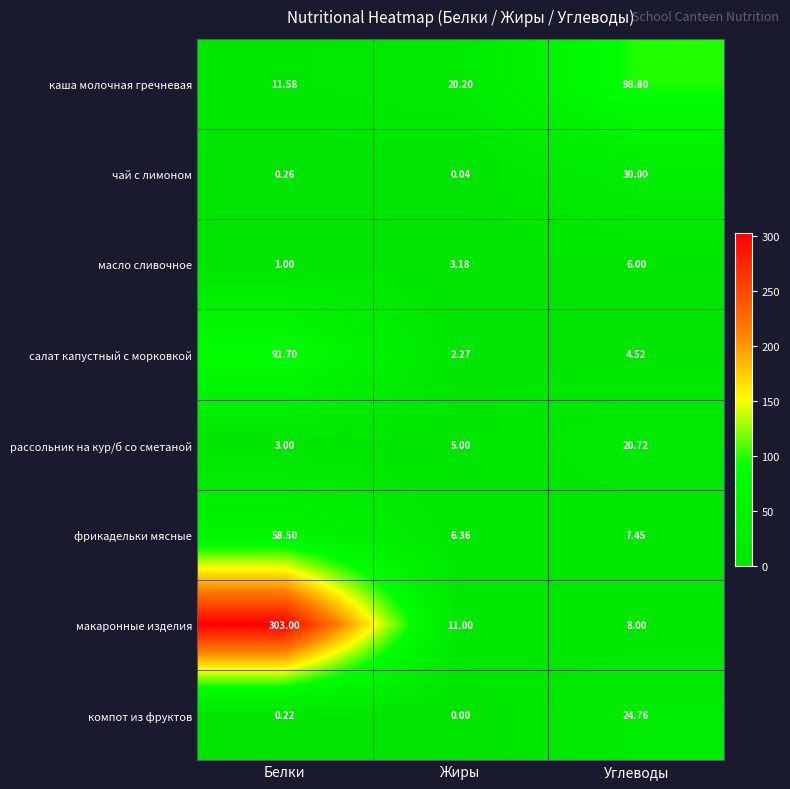

What is the spread (max minus min) of values at Углеводы?

94.3